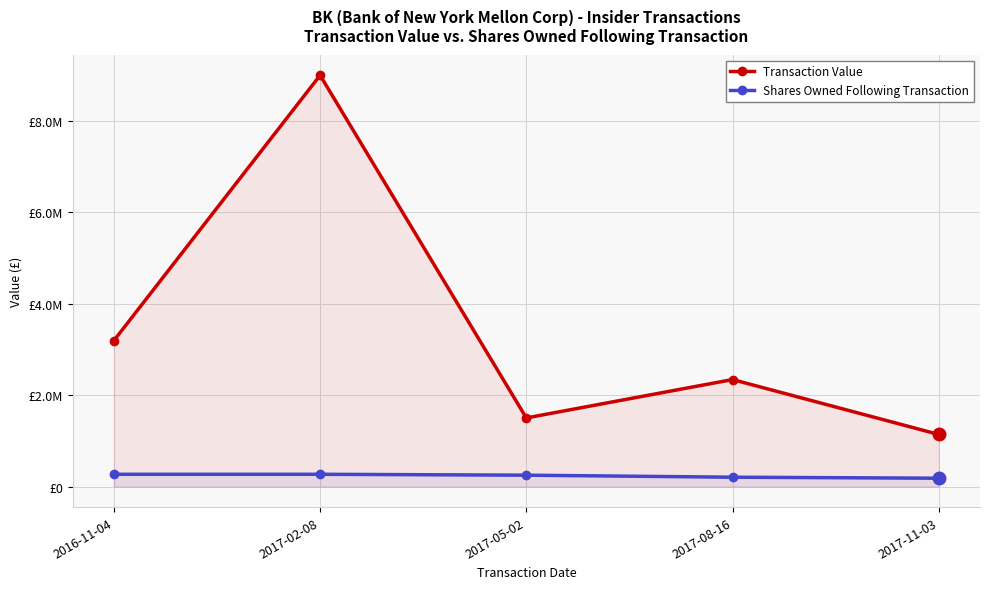

Which series changed the most between 2016-11-04 and 2017-02-08?

Transaction Value